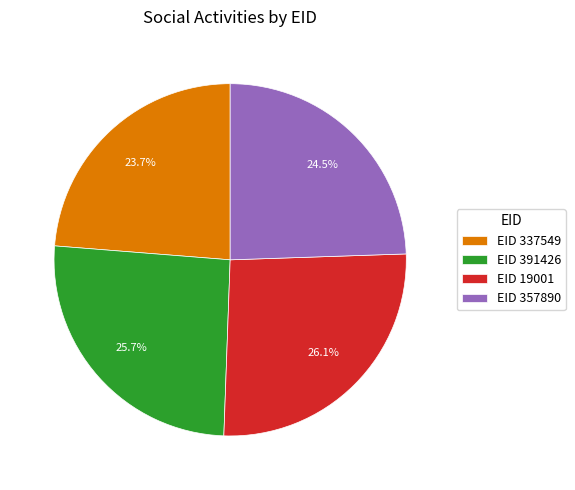

Does EID 357890 represent more than half of the total?

No